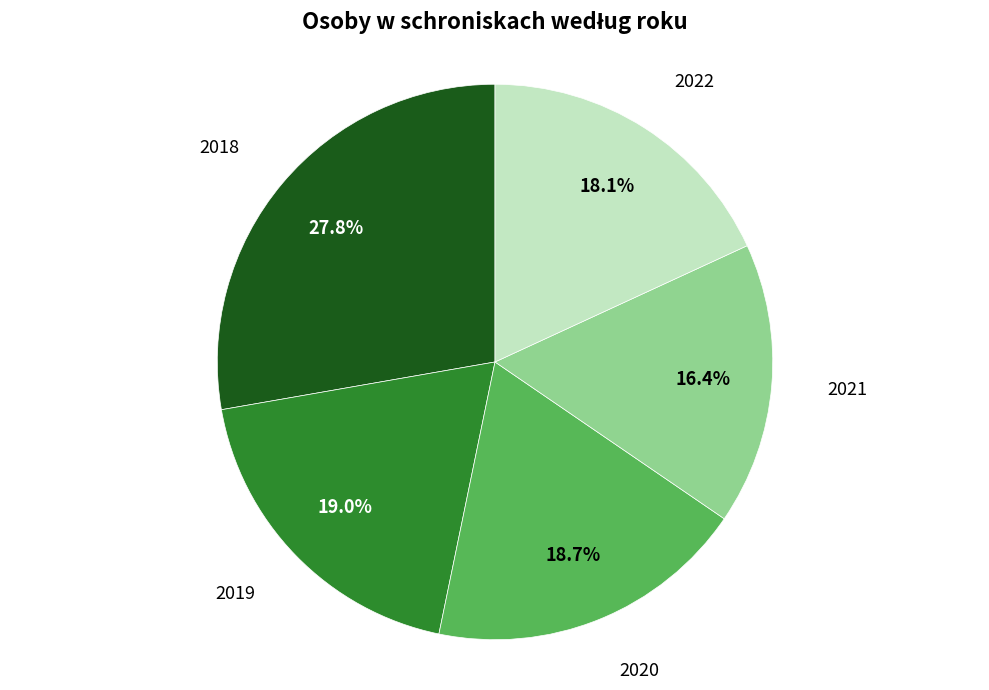

Which category has the smallest portion of the pie?

2021